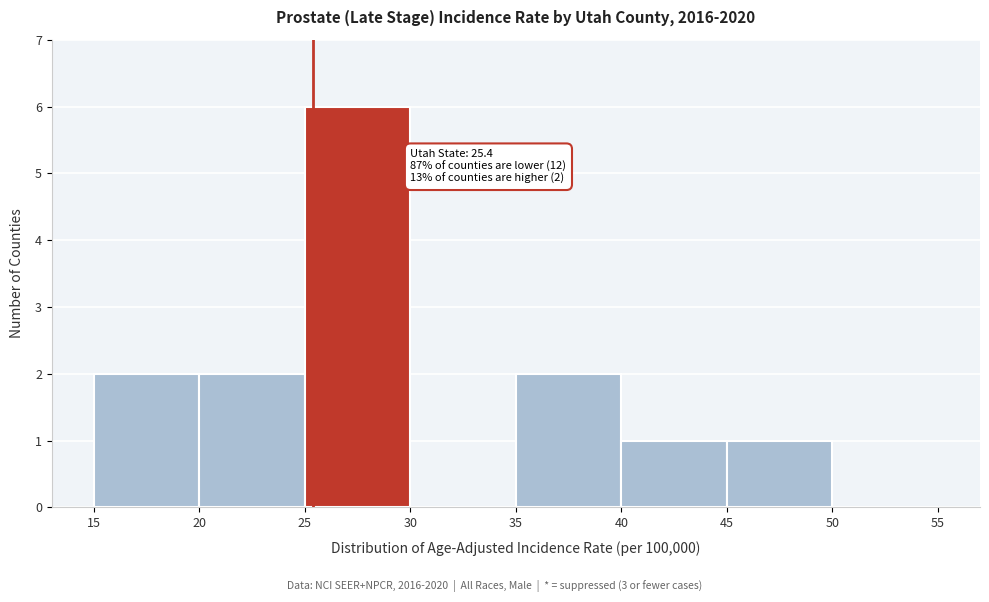

Over which range of the x-axis is the bar tallest?

25 to 30